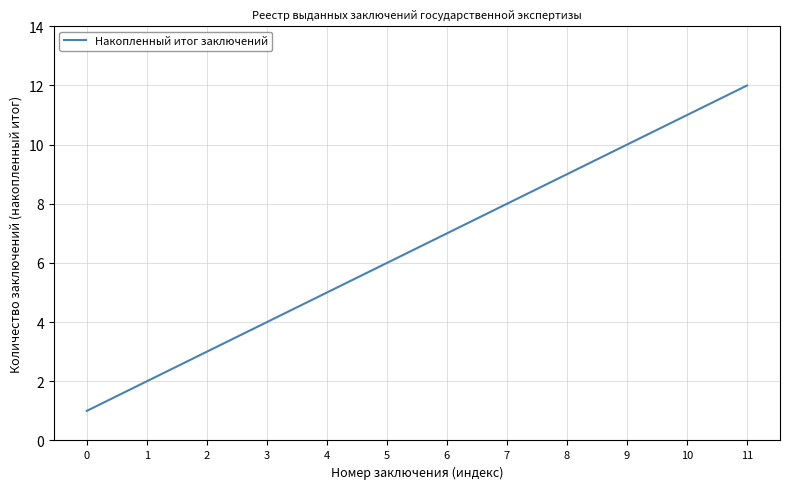

Reading left to right, what are all the values shown in this chart?

0=1	1=2	2=3	3=4	4=5	5=6	6=7	7=8	8=9	9=10	10=11	11=12